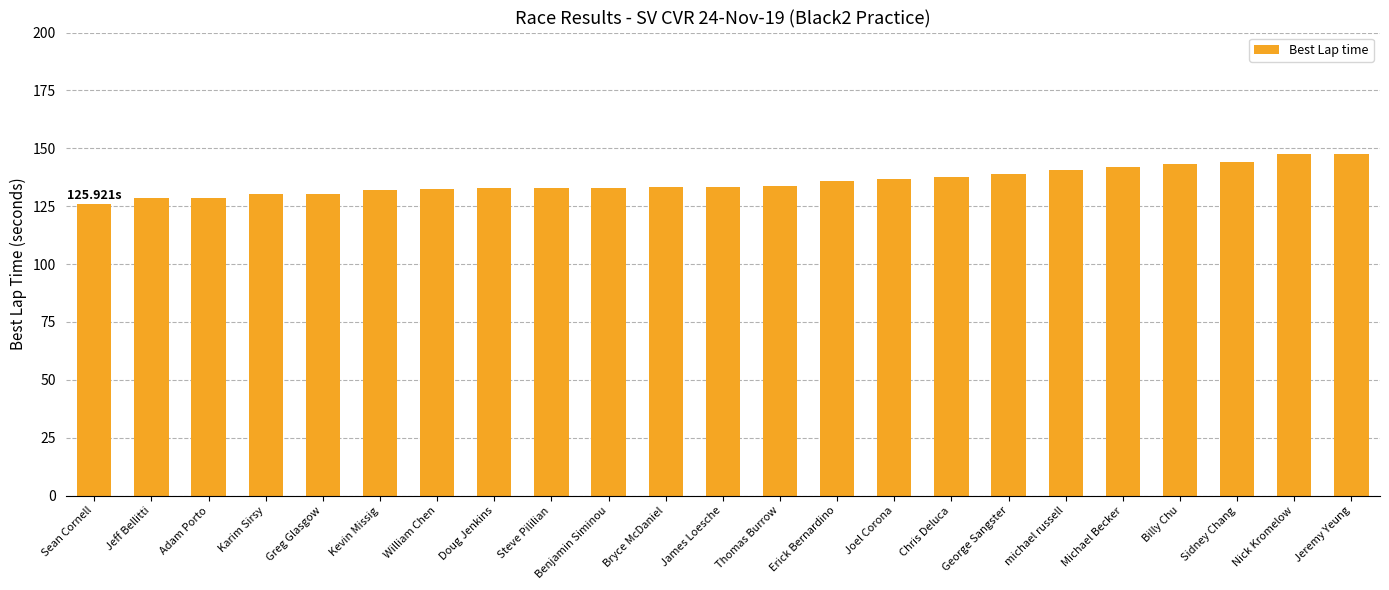

What is the change in value from Greg Glasgow to Erick Bernardino?

+5.3